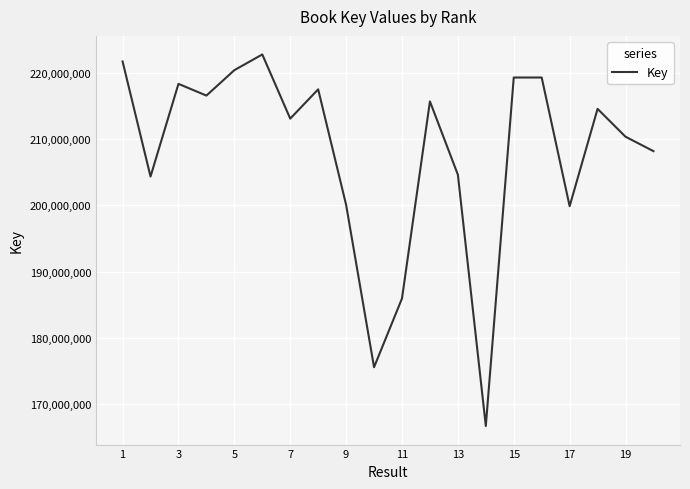

What is the smallest value displayed?

166693824